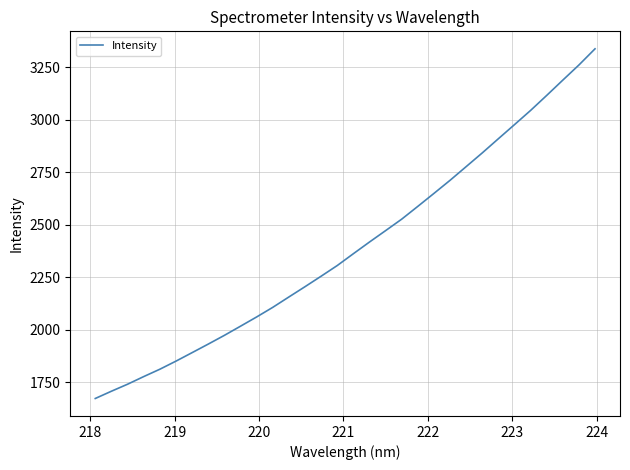

What is the minimum value shown in the chart?

1672.1